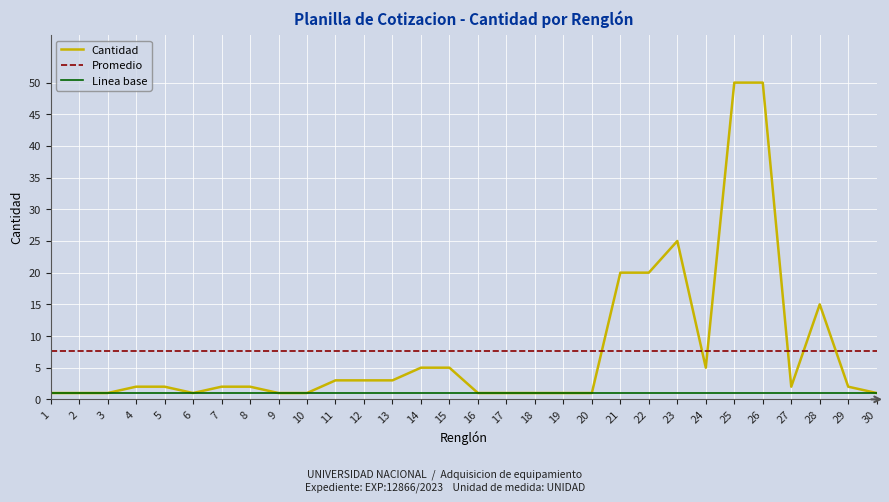

Which series has the widest spread of values?

Cantidad